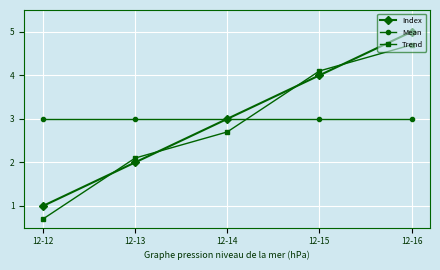

True or false: Mean has a value of 3.0 at 12-14.

True